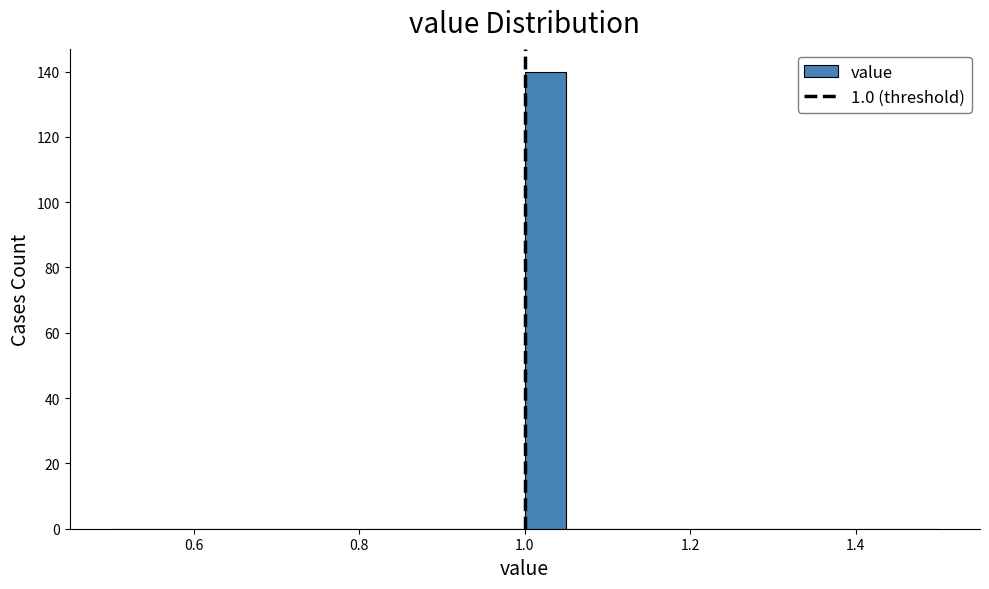

Around what value on the x-axis is the tallest bar? Give the approximate position of its centre, as read against the axis.

1.02